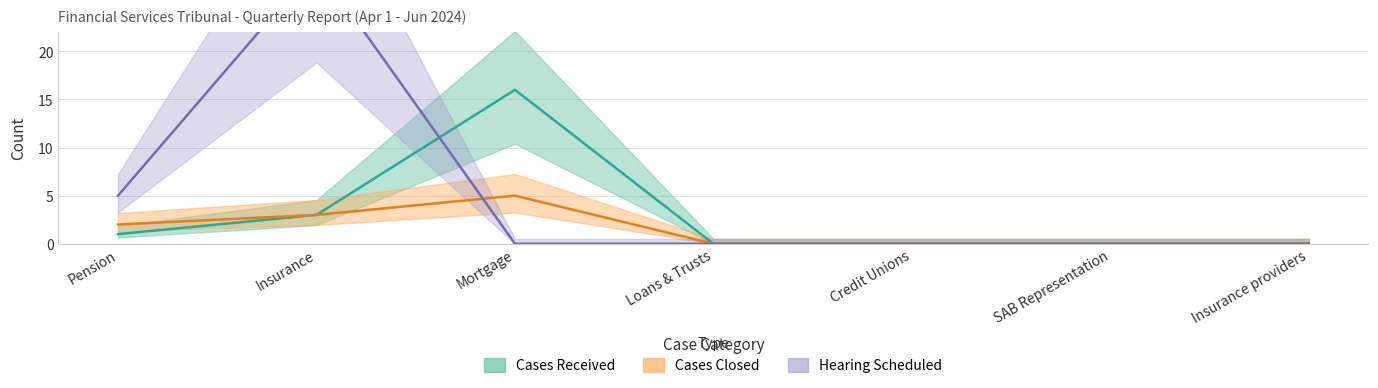

What value does the Cases Received series have at Mortgage, to the nearest 10?

20